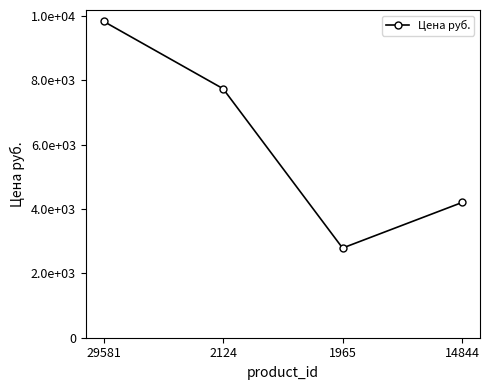

At which category does the data reach its first local valley?

1965